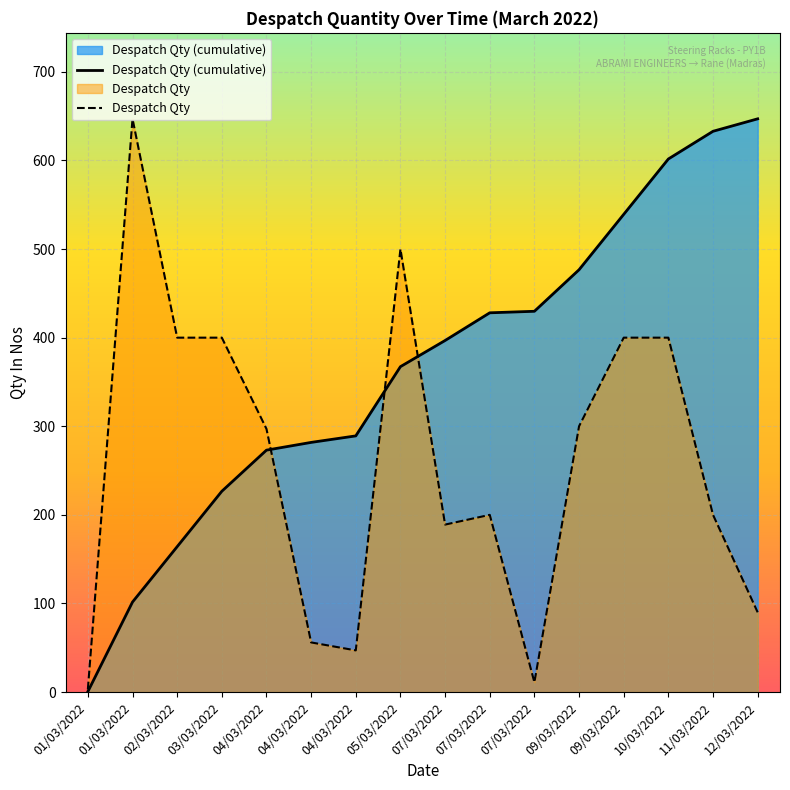

Reading left to right, transcribe all the data shown in this chart.

Despatch Qty (cumulative): 0.5	101.6	164.1	226.6	273.0	281.8	289.1	367.3	396.8	428.1	429.8	476.7	539.2	601.7	632.9	647.0
Despatch Qty: 3.0	647.0	400.0	400.0	297.0	56.0	47.0	500.0	189.0	200.0	11.0	300.0	400.0	400.0	200.0	90.0